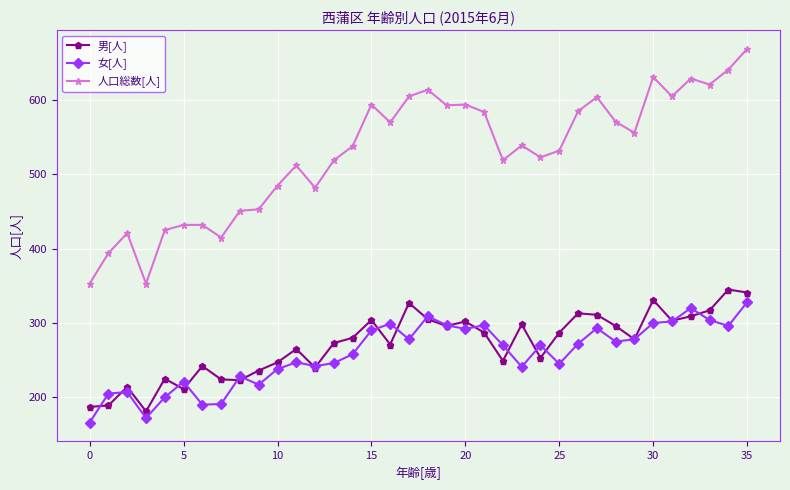

What is the difference between the second highest and minimum values in the 女[人] series?

154